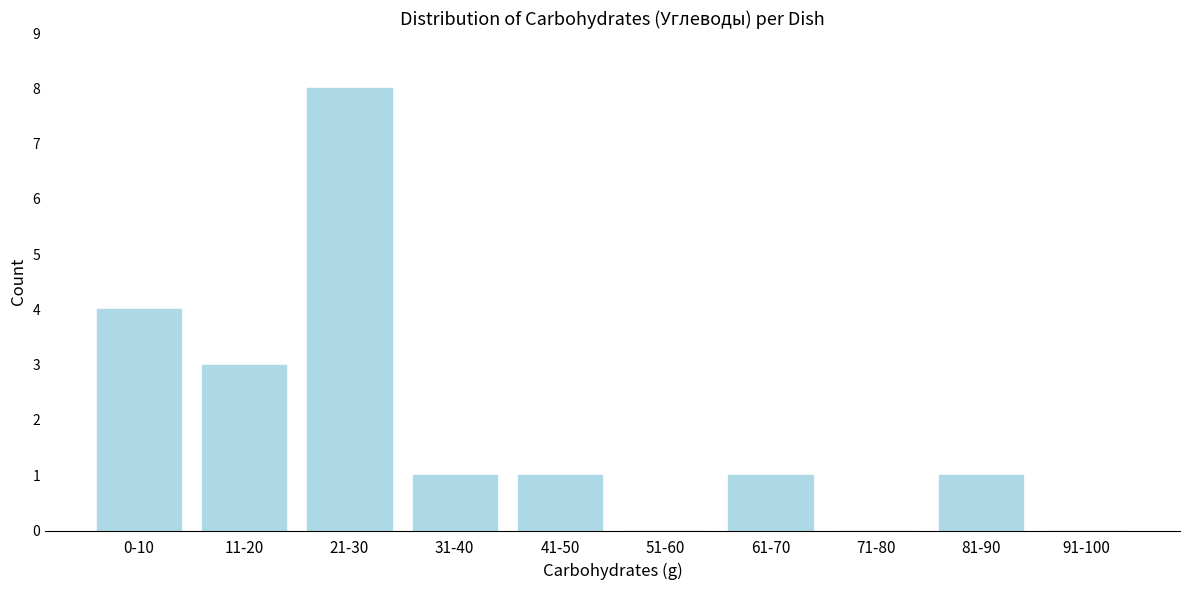

Reading left to right, what are all the values shown in this chart?

0-10=4	11-20=3	21-30=8	31-40=1	41-50=1	51-60=0	61-70=1	71-80=0	81-90=1	91-100=0